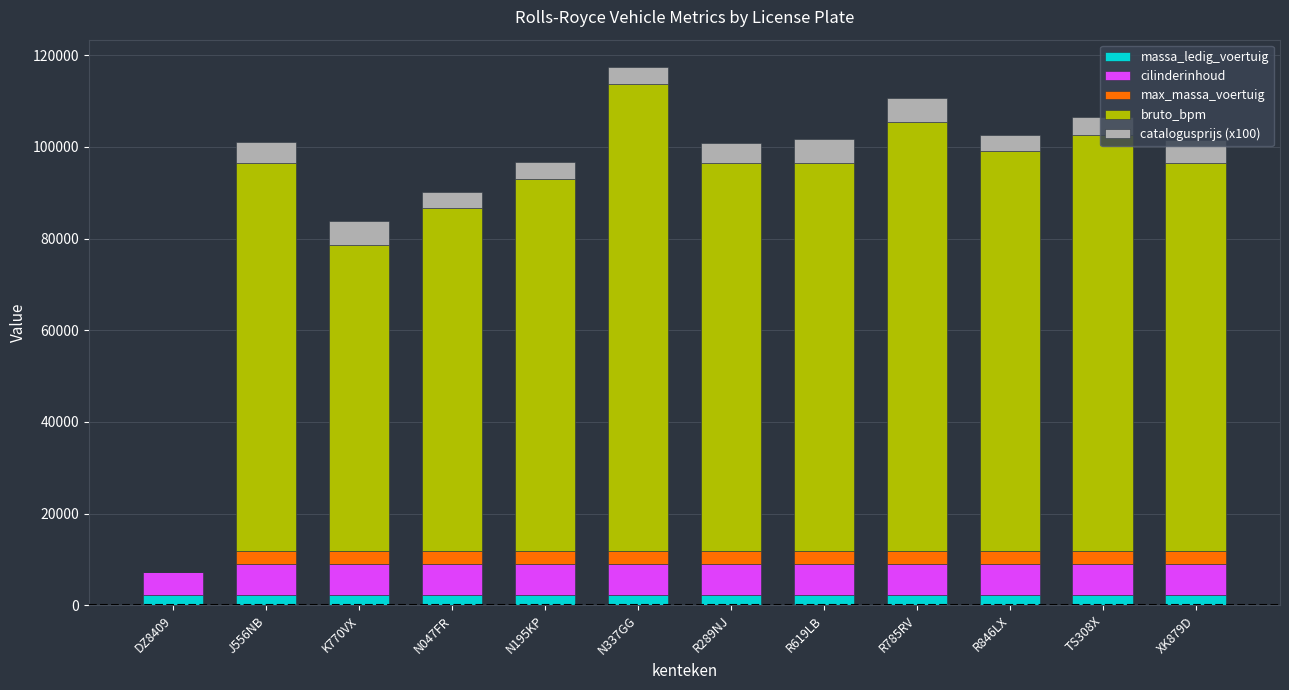

Is it true that max_massa_voertuig equals 4994.9 at TS308X?

False